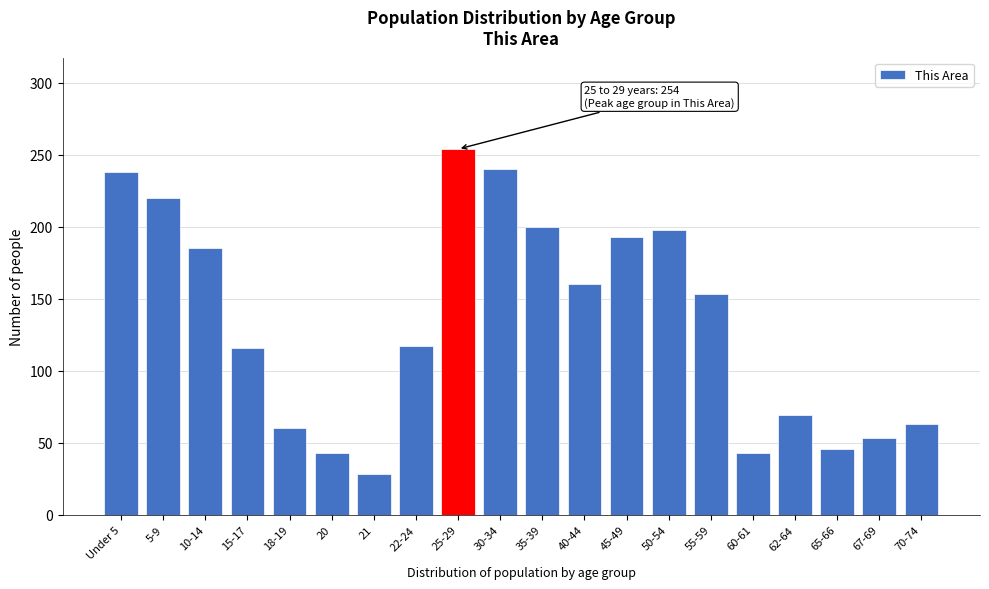

What is the minimum value shown in the chart?

28